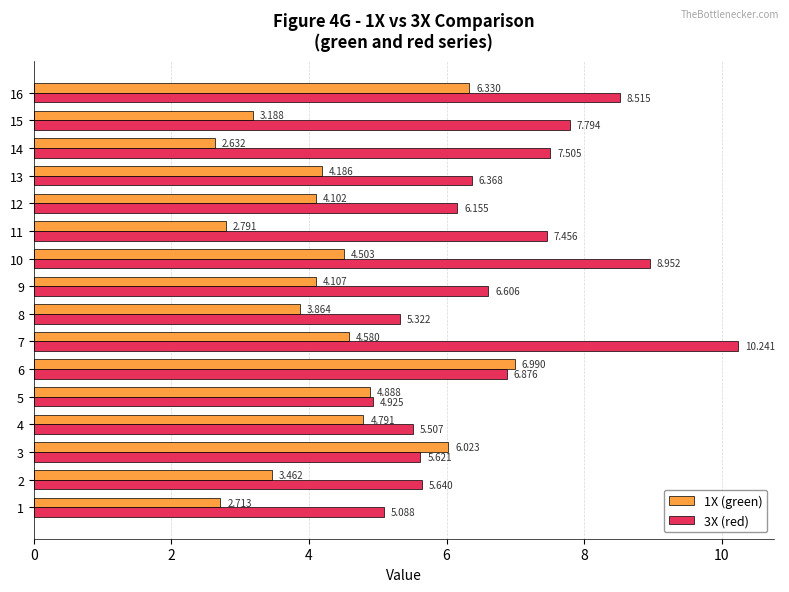

At how many categories does at least one series exceed 5?

15